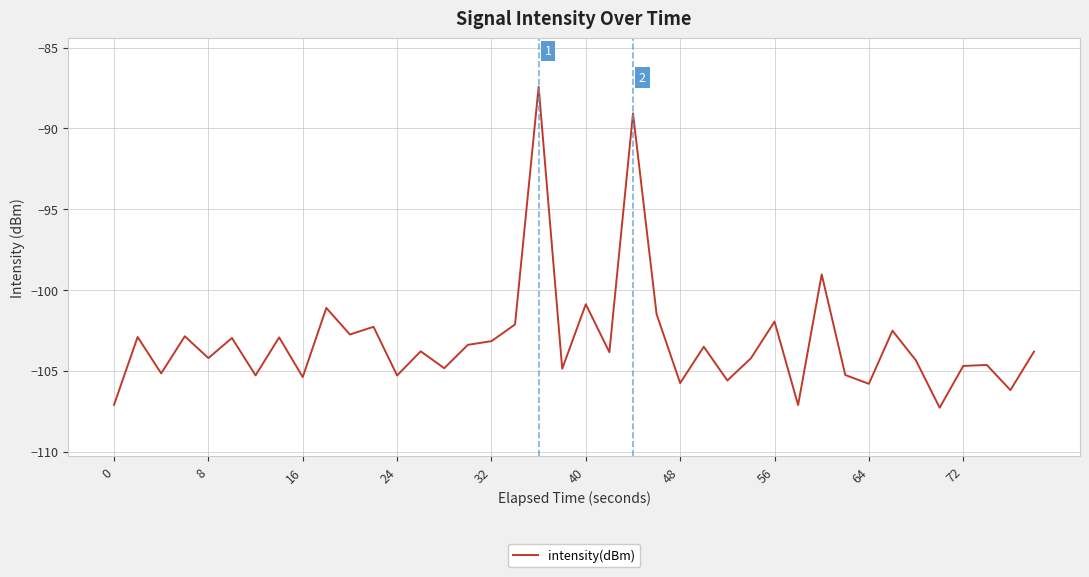

What is the difference between the maximum and minimum values?

19.9